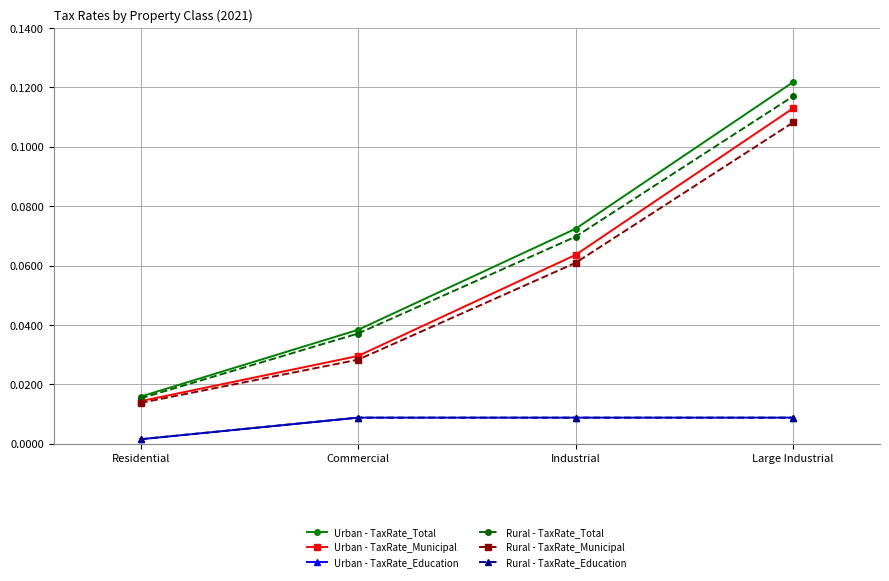

What is the spread (max minus min) of values at Large Industrial?

0.1